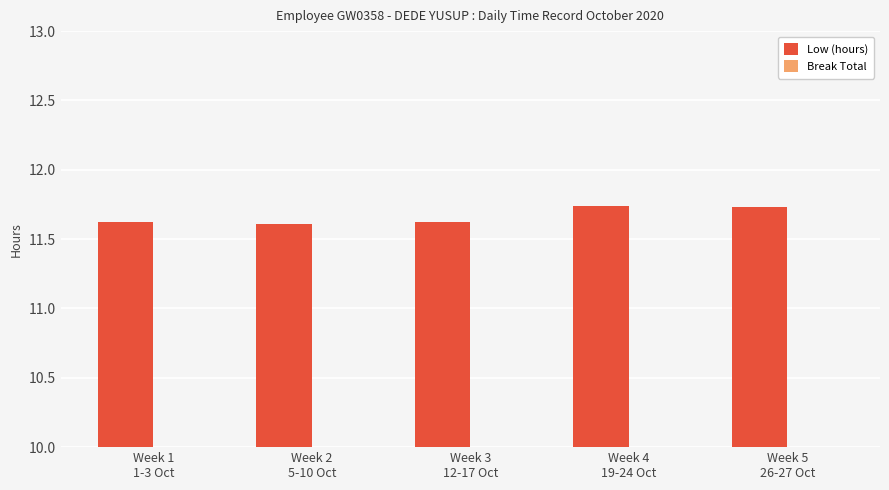

How many values are between 11 and 12?

5